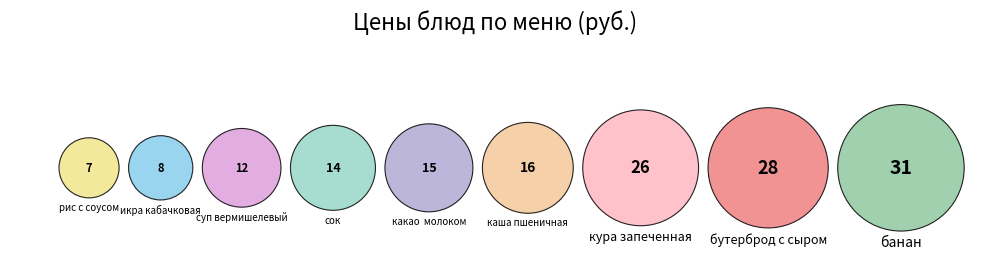

Rank the categories by value from lowest to highest.

рис с соусом, икра кабачковая, суп вермишелевый, сок, какао  молоком, каша пшеничная, кура запеченная, бутерброд с сыром, банан